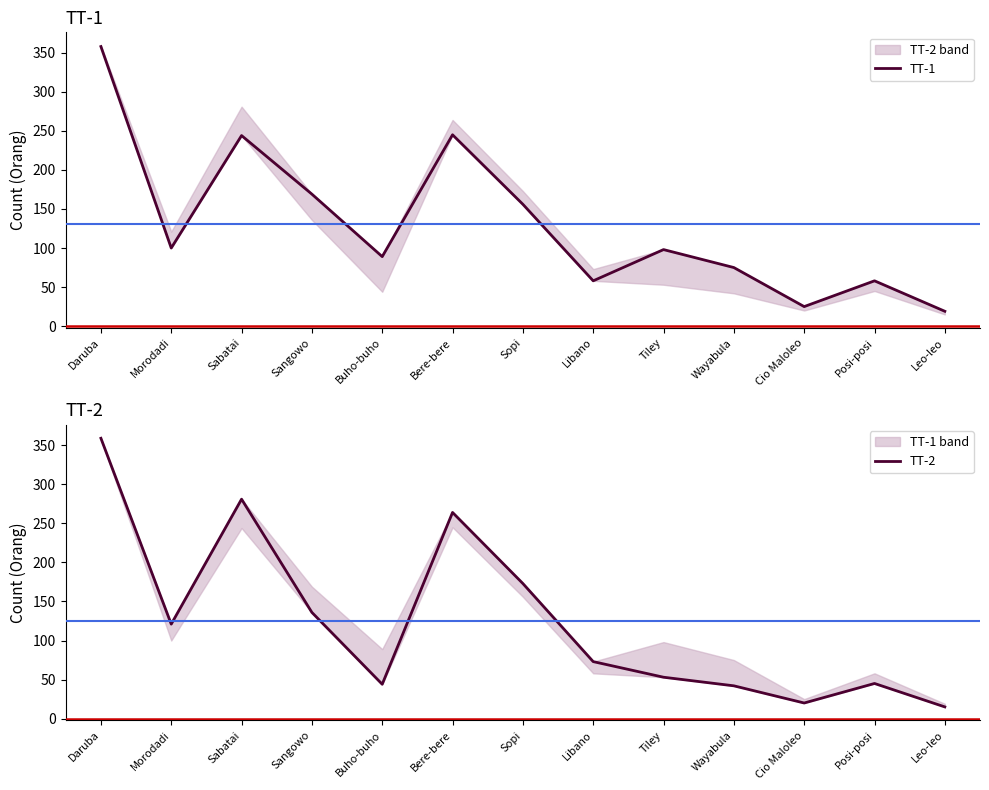

Which series has the largest range (max minus min)?

TT-2